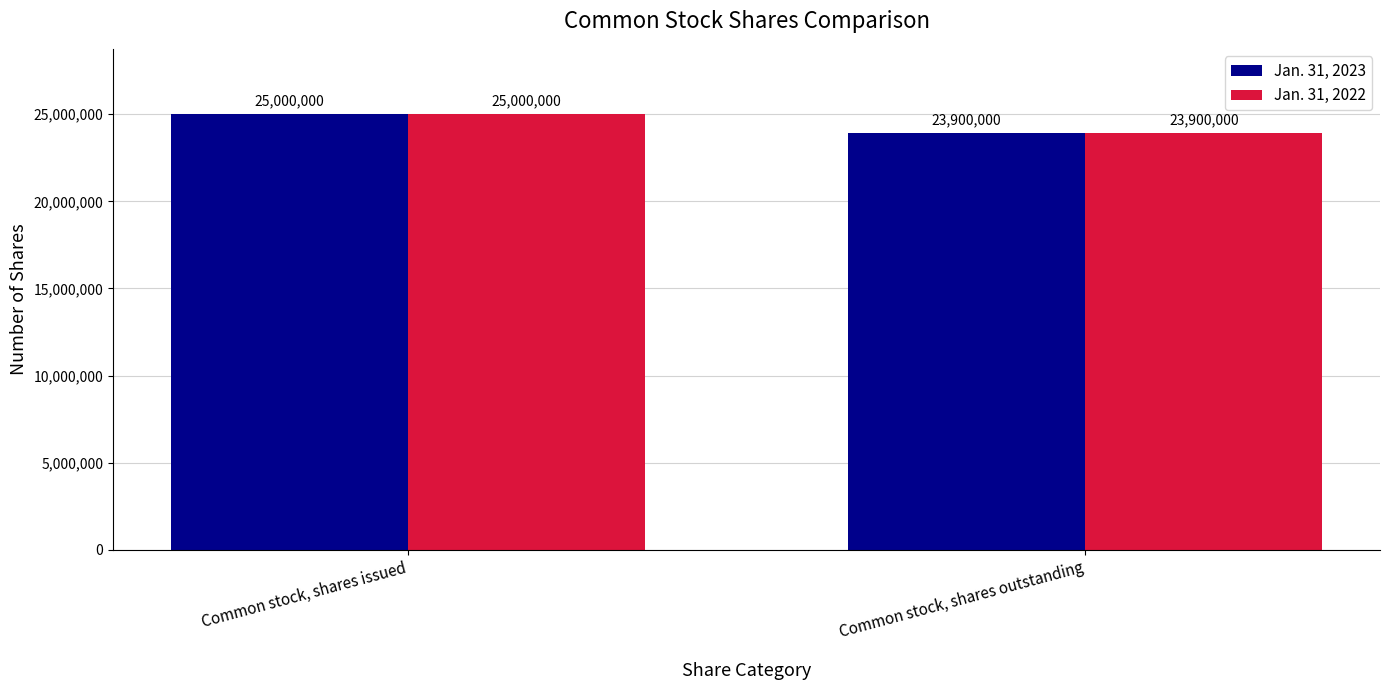

Which category has the highest value in the Jan. 31, 2022 series?

Common stock, shares issued